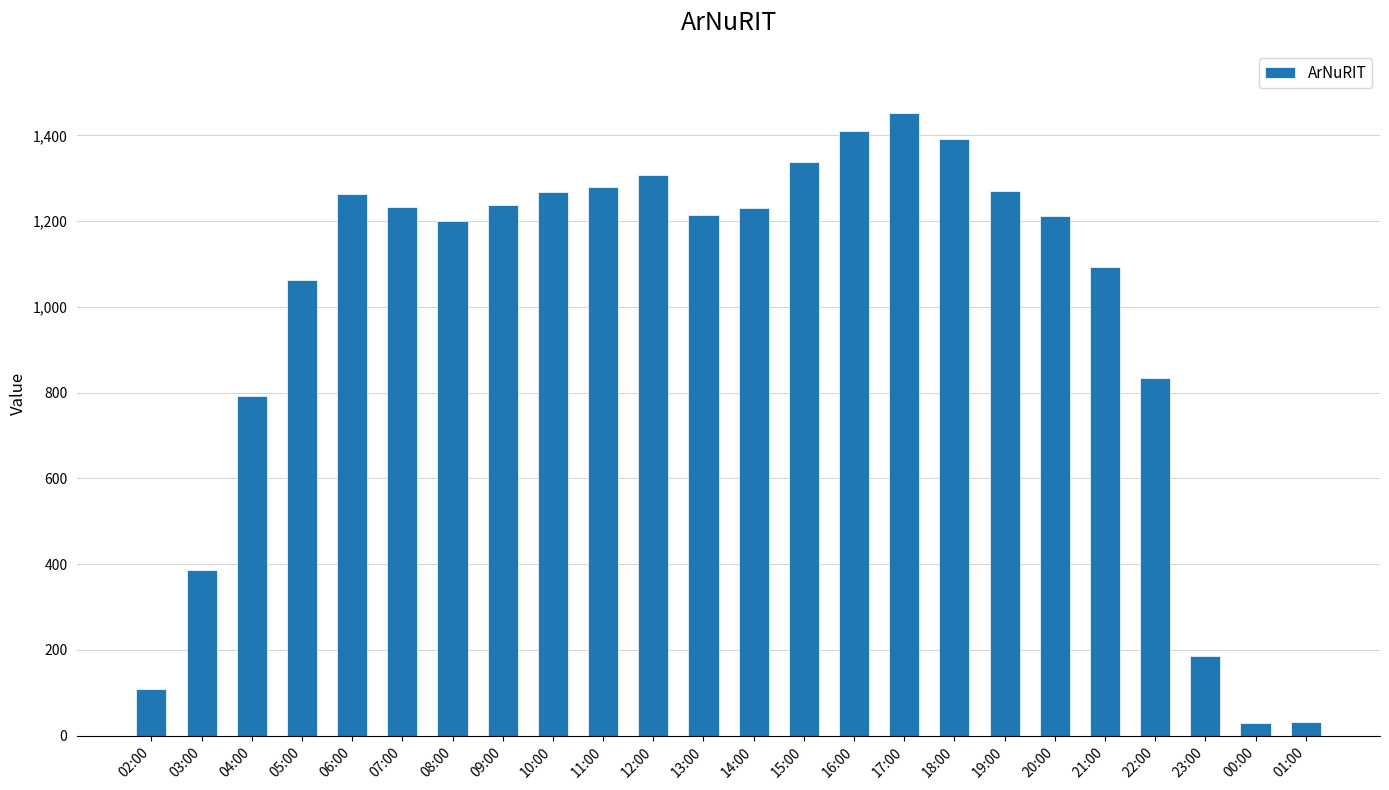

What is the label of the 19th bar from the left?

20:00